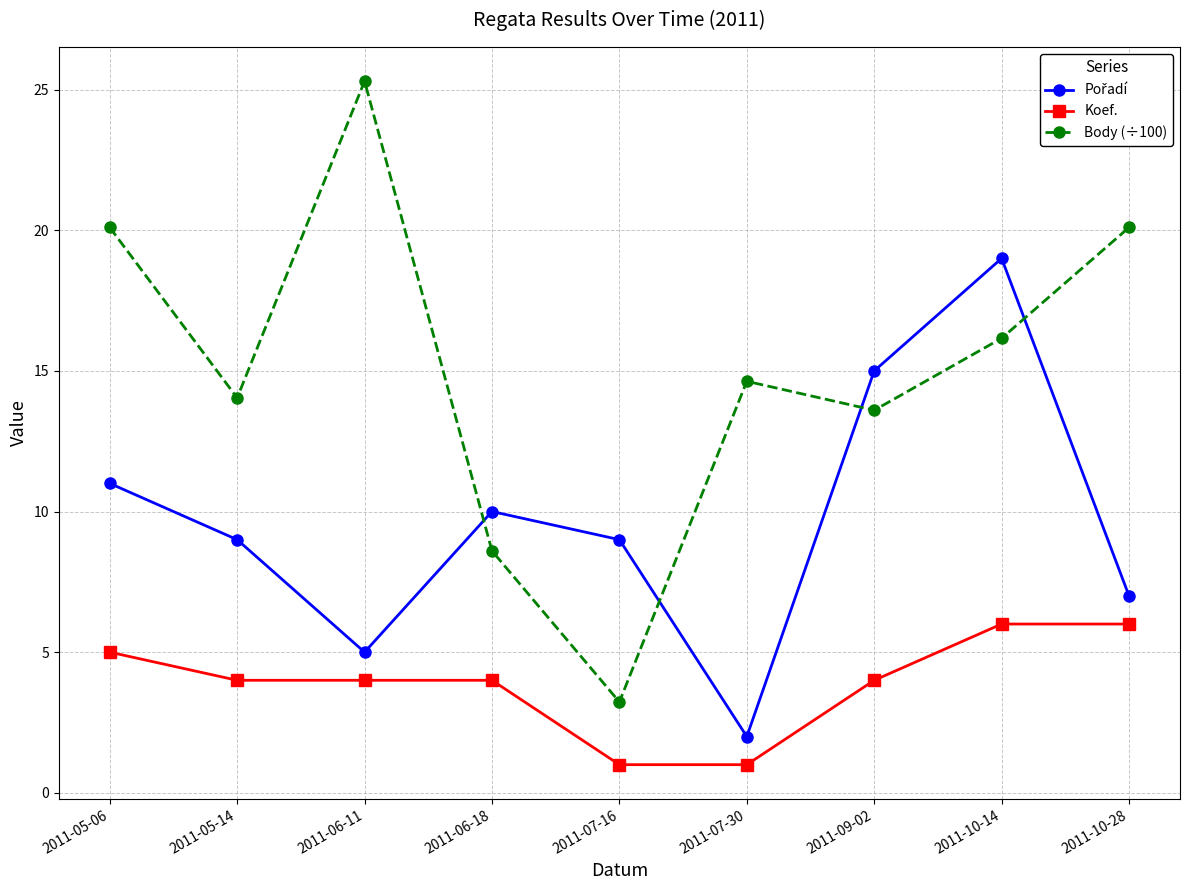

Count the number of data series in this chart.

3